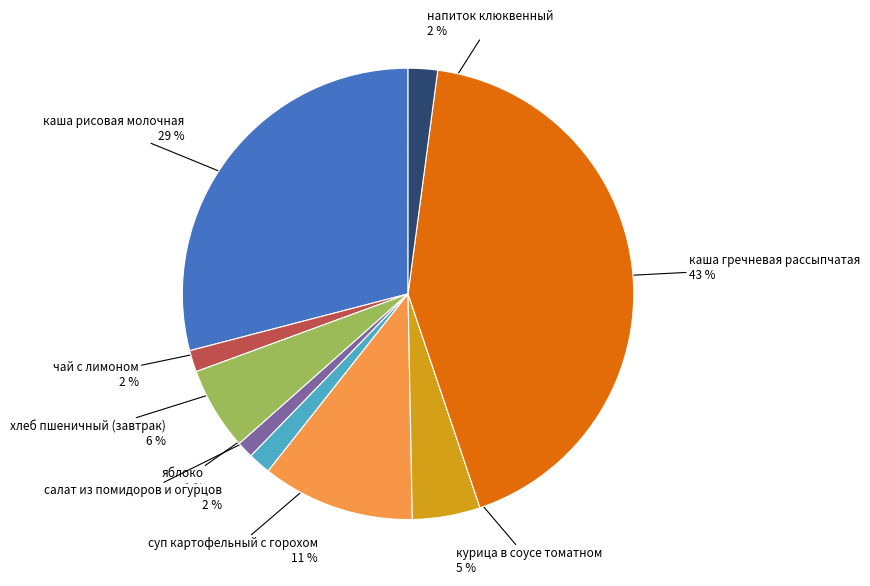

To the nearest percent, what is the difference between the largest and smallest slice percentages?

42%